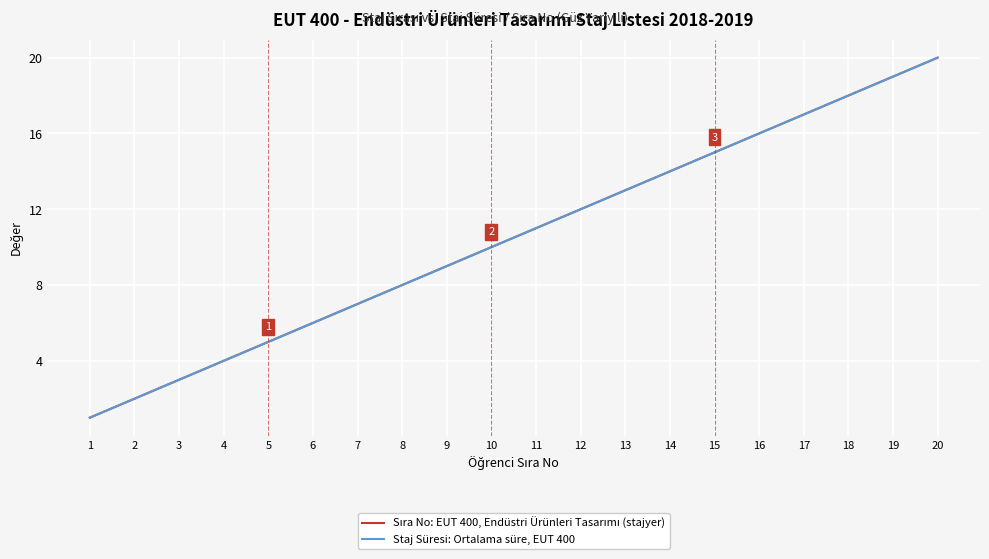

True or false: Staj Süresi: Ortalama süre, EUT 400 and Sıra No: EUT 400, Endüstri Ürünleri Tasarımı (stajyer) intersect in this chart.

False